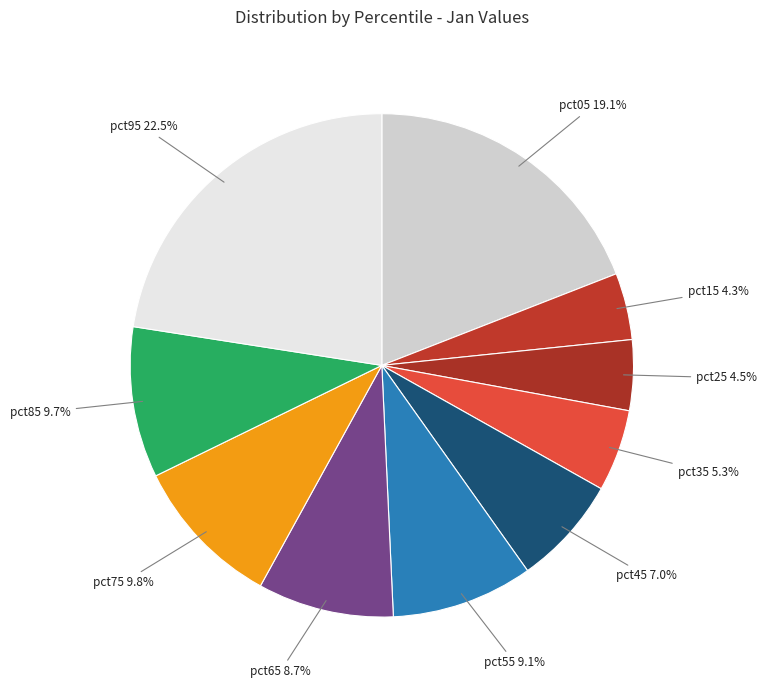

Count the number of slices in the pie.

10